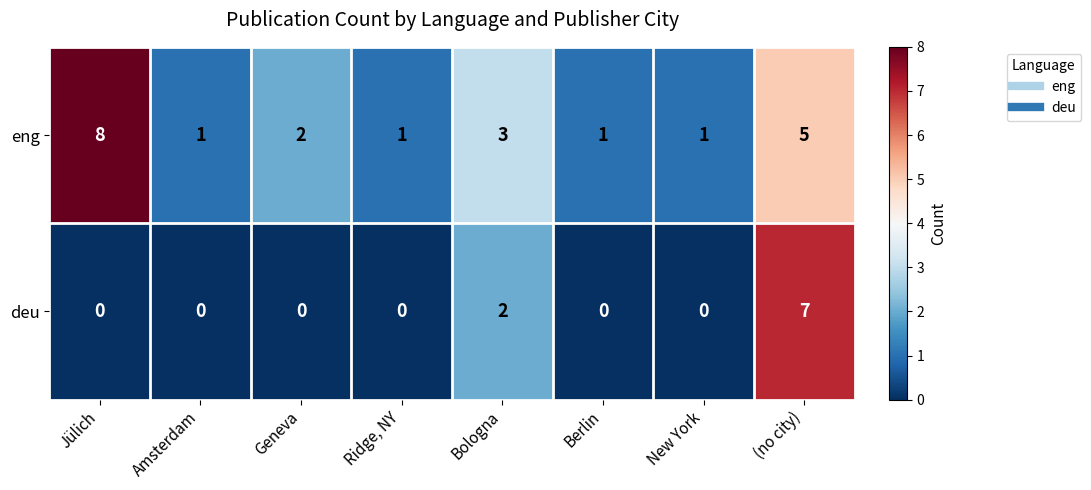

True or false: deu has a value of -3 at Geneva.

False